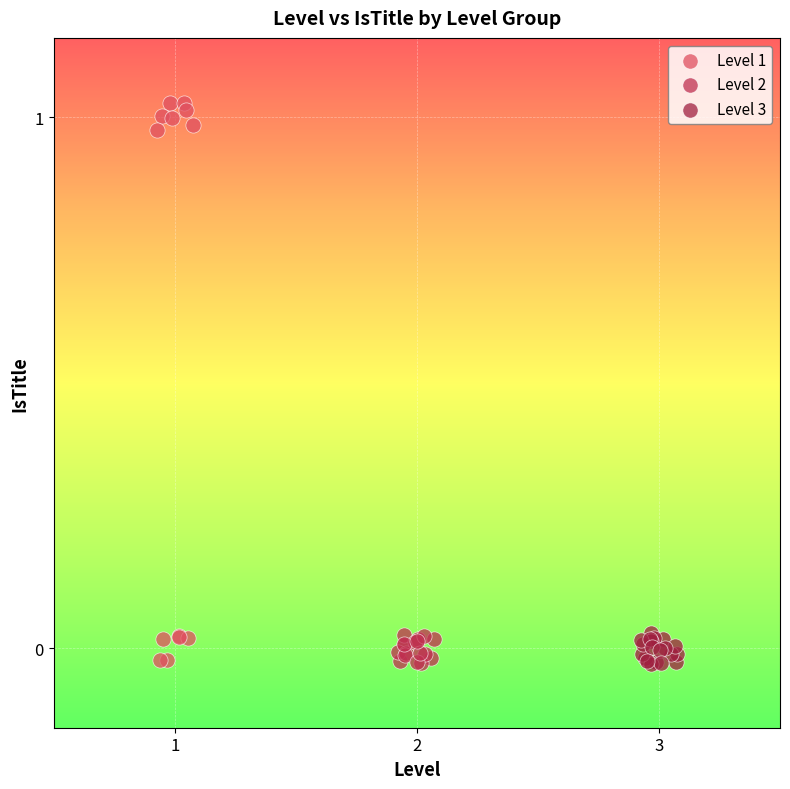

Which series contains the highest Y value?

Level 1